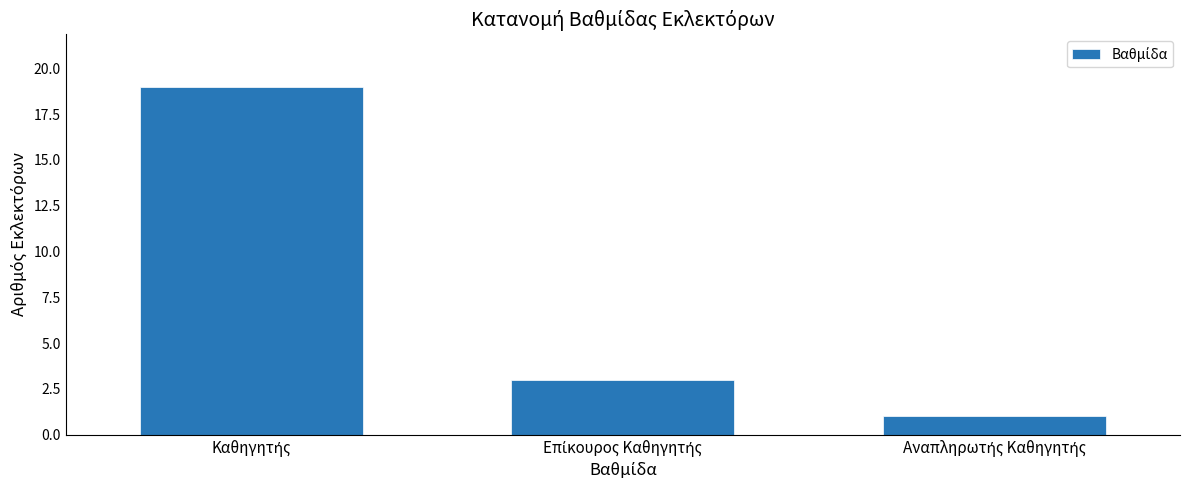

Reading right to left, list all the values displayed in this chart.

1	3	19